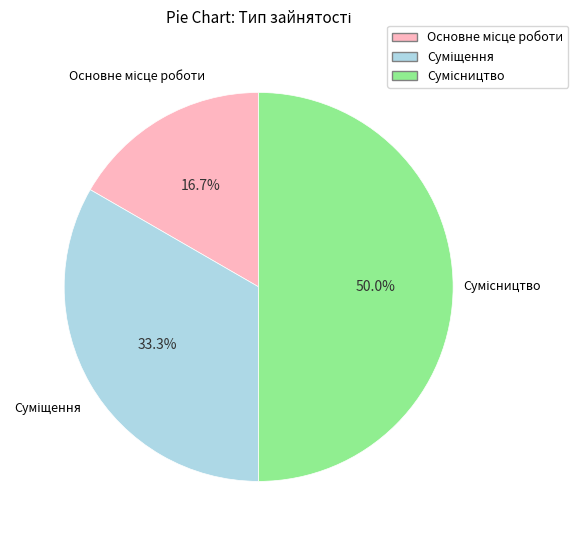

Which slice is the largest?

Сумісництво